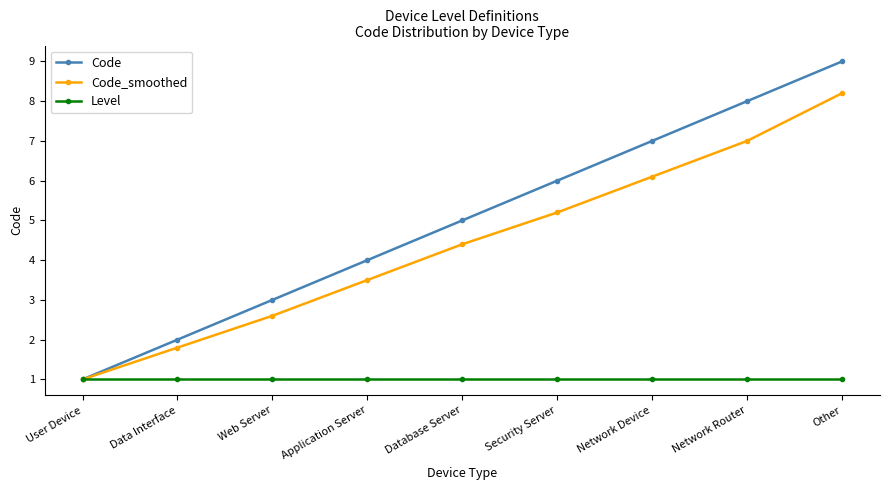

Which series has the widest spread of values?

Code